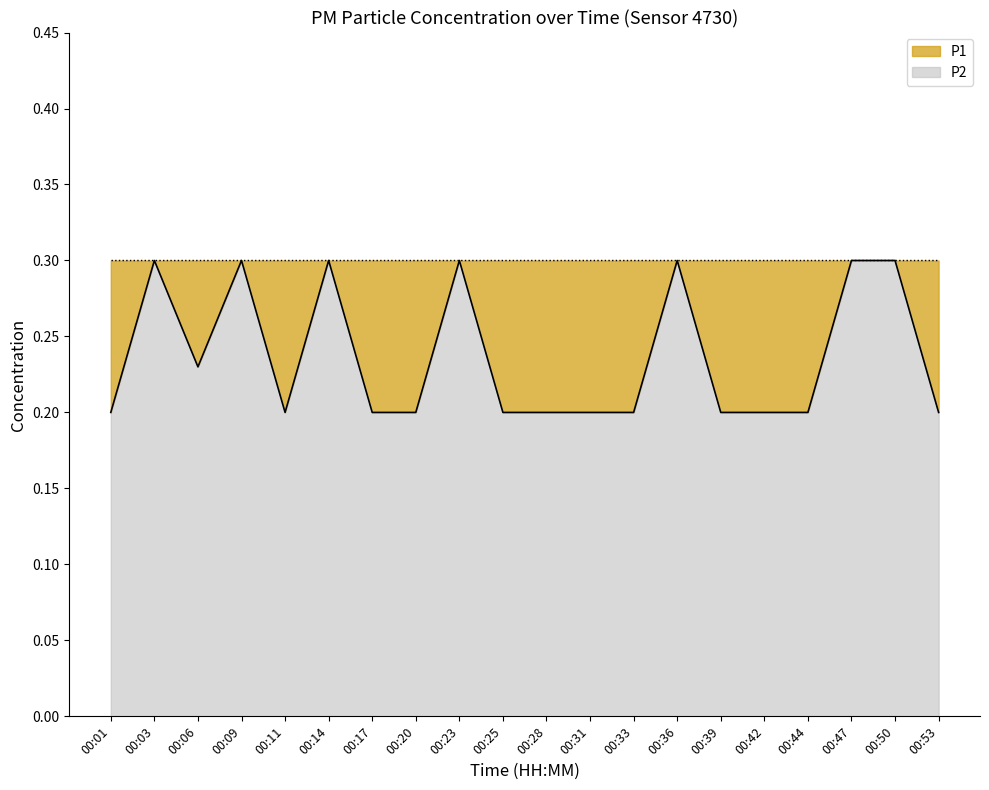

Rank the categories by value from lowest to highest.

00:01, 00:11, 00:17, 00:20, 00:25, 00:28, 00:31, 00:33, 00:39, 00:42, 00:44, 00:53, 00:06, 00:03, 00:09, 00:14, 00:23, 00:36, 00:47, 00:50